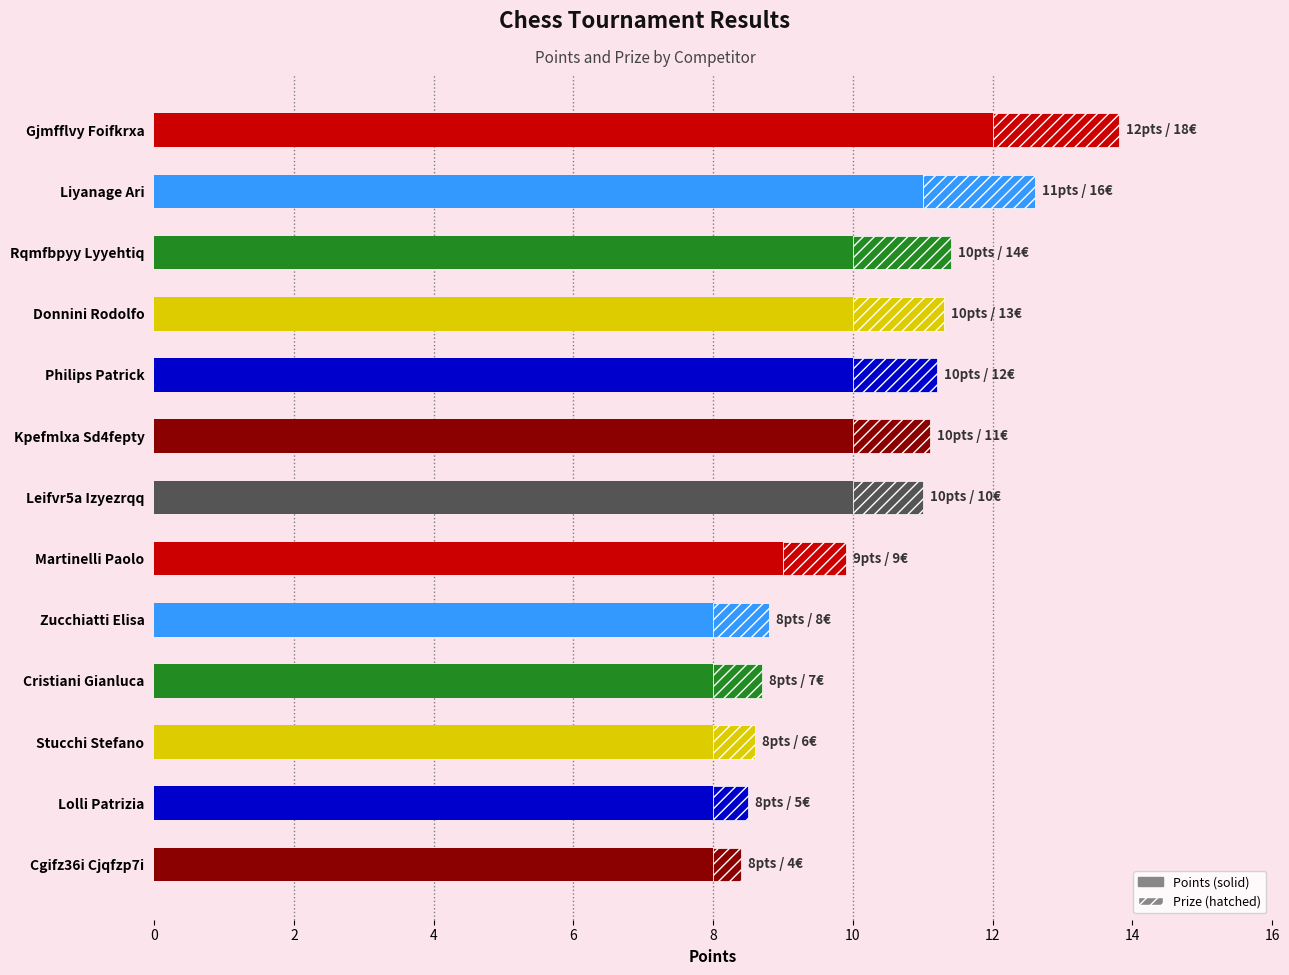

What is the average value?

9